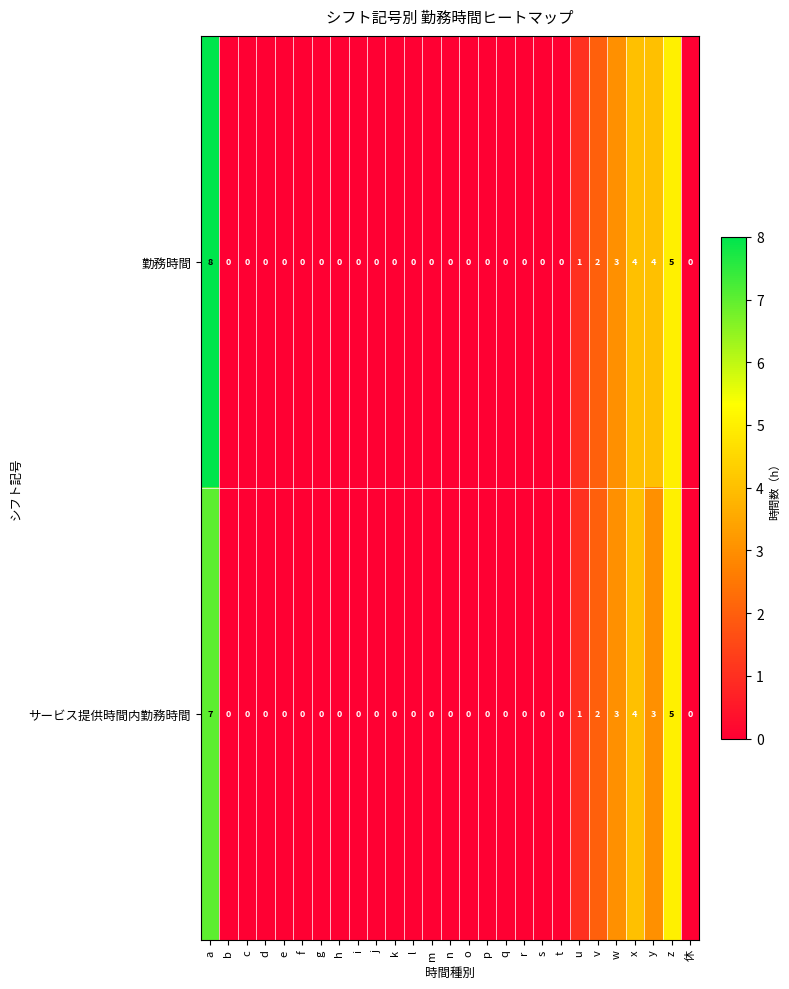

Rank the series by their average value, from lowest to highest.

サービス提供時間内勤務時間, 勤務時間